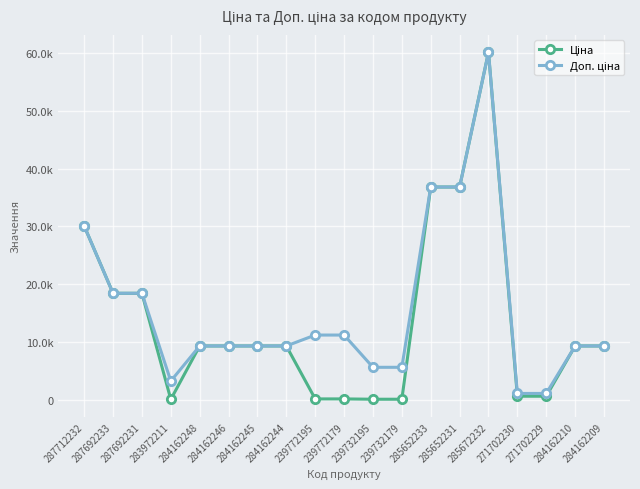

What is the value of the Доп. ціна point at the 3rd from the left?

18420.9